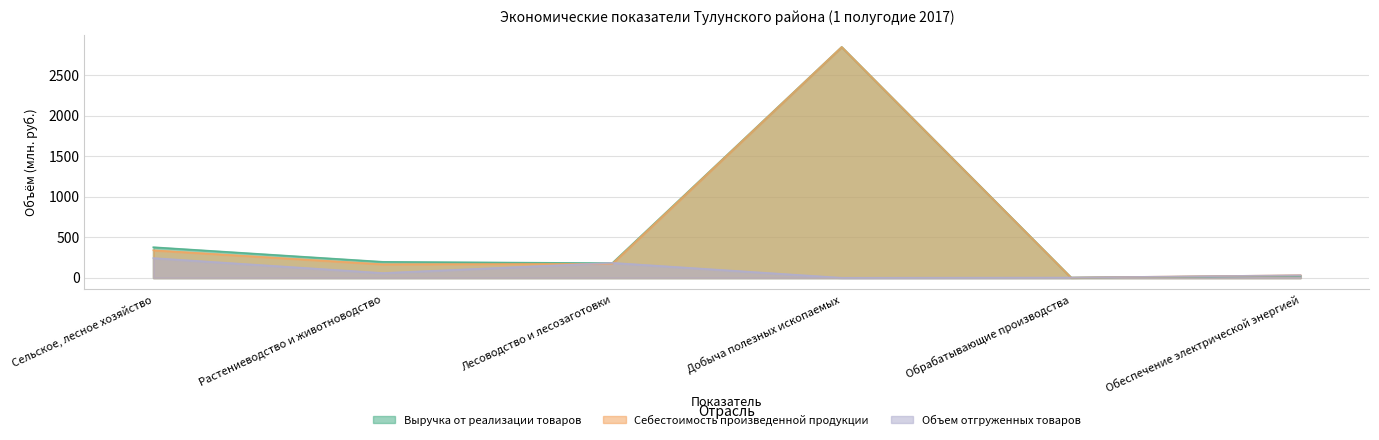

What position from the right is Обеспечение электрической энергией?

1